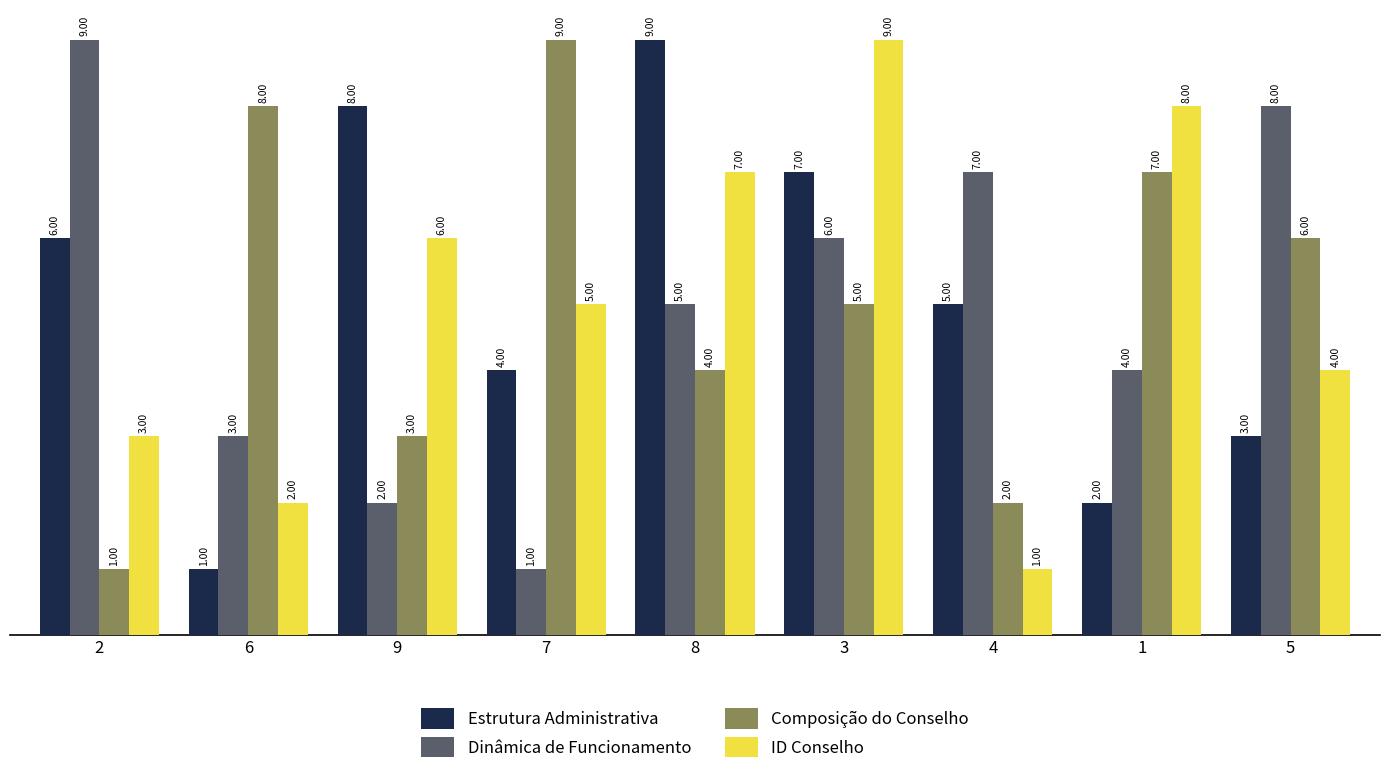

What position from the left is 1?

8